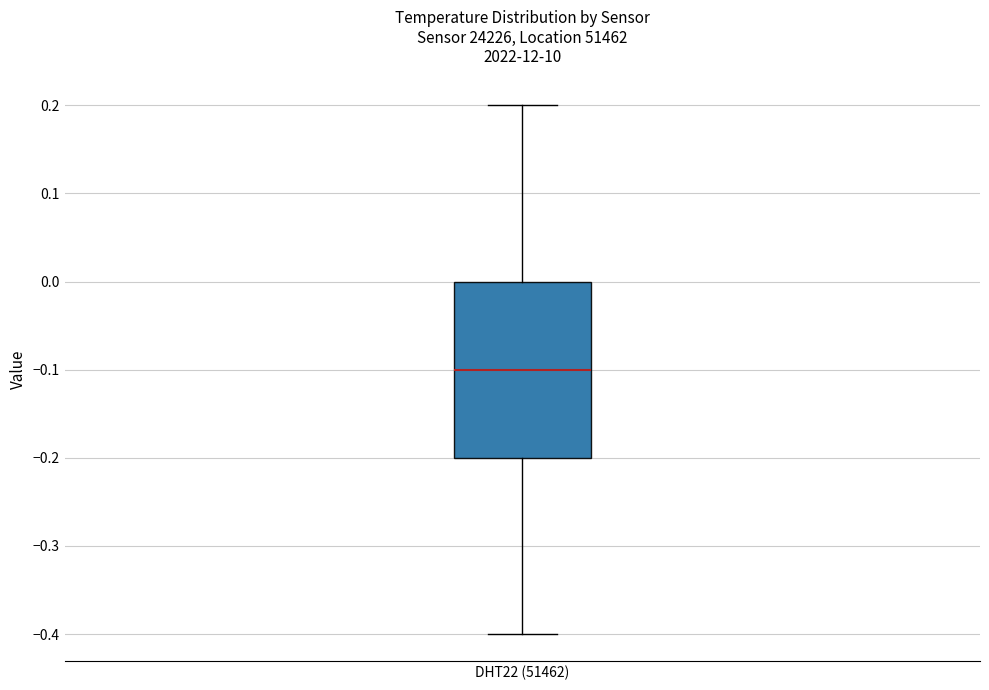

Read this box plot against the y-axis: the position of the median line, the range covered by the box, and the ends of both whiskers. The values are not printed on the chart, so give them approximately, as read against the axis.

median -0.1, box -0.2 to 0.0, whiskers -0.4 to 0.2